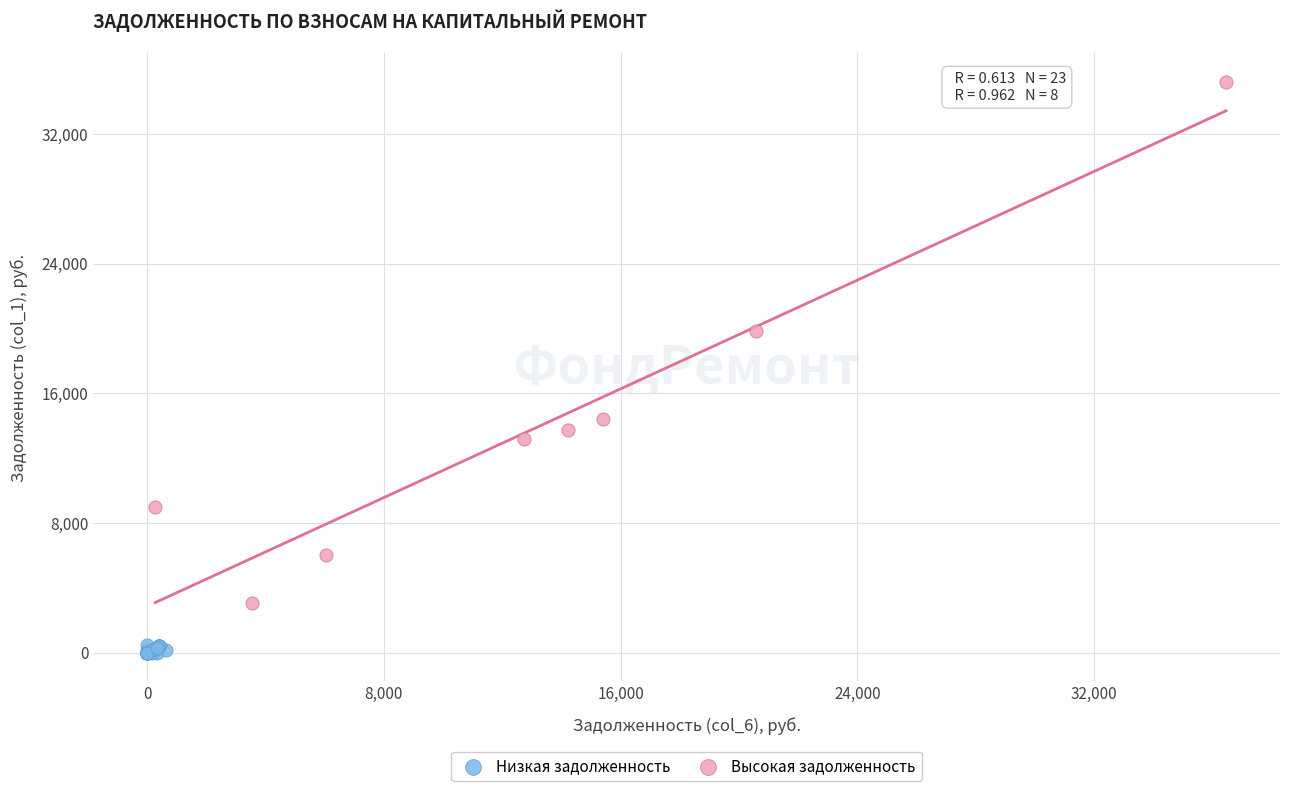

Which series reaches the minimum Y coordinate?

Низкая задолженность